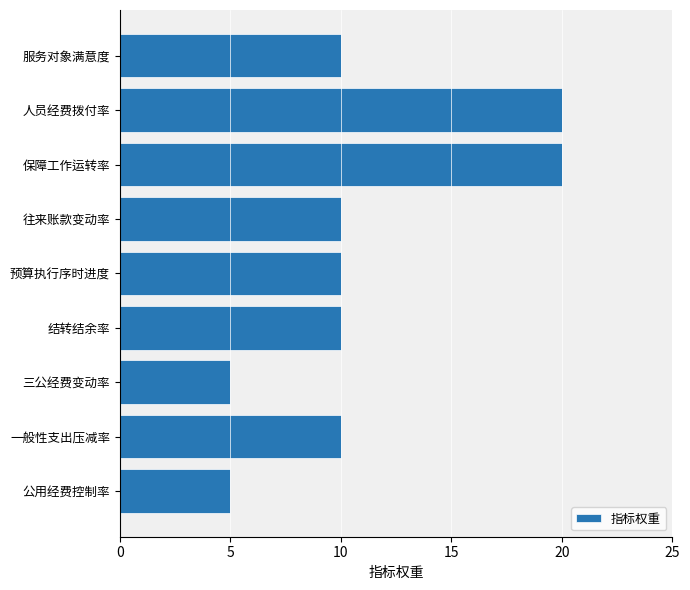

Reading bottom to top, transcribe all the data shown in this chart.

5	10	5	10	10	10	20	20	10